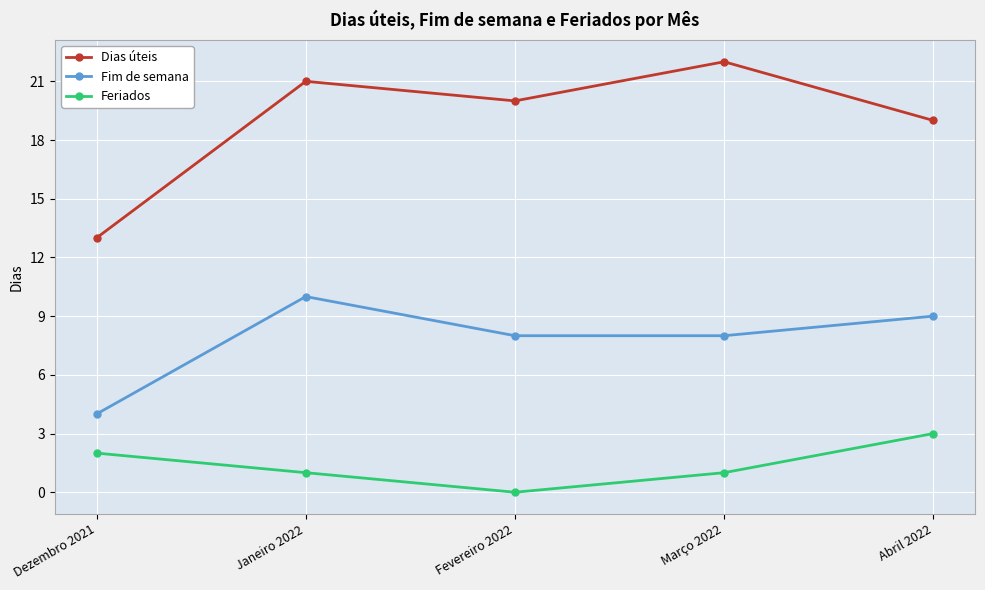

Reading left to right, what are all the values shown in this chart?

Dias úteis: 13	21	20	22	19
Fim de semana: 4	10	8	8	9
Feriados: 2	1	0	1	3